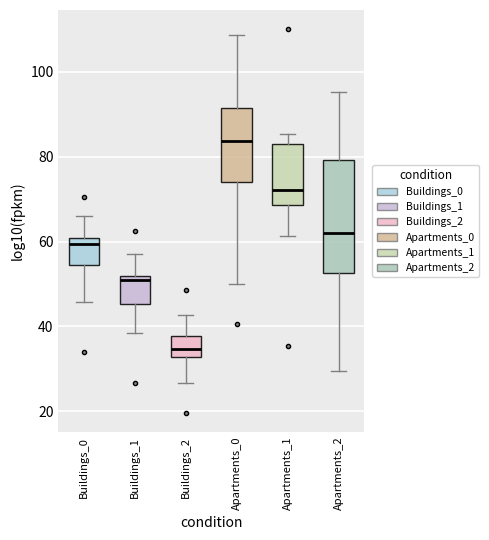

Reading left to right, transcribe this box plot: for each box, give where its median line is, the range the box spans, and where its two whiskers end, as read against the y-axis. The values are not printed on the chart, so give them approximately, as read against the axis.

Buildings_0: median 60 (just below the box's upper edge), box 54 to 60, whiskers 46 to 66
Buildings_1: median 50, box 46 to 52, whiskers 38 to 58
Buildings_2: median 34, box 32 to 38, whiskers 26 to 42
Apartments_0: median 84, box 74 to 92, whiskers 50 to 108
Apartments_1: median 72, box 68 to 82, whiskers 62 to 86
Apartments_2: median 62, box 52 to 80, whiskers 30 to 96